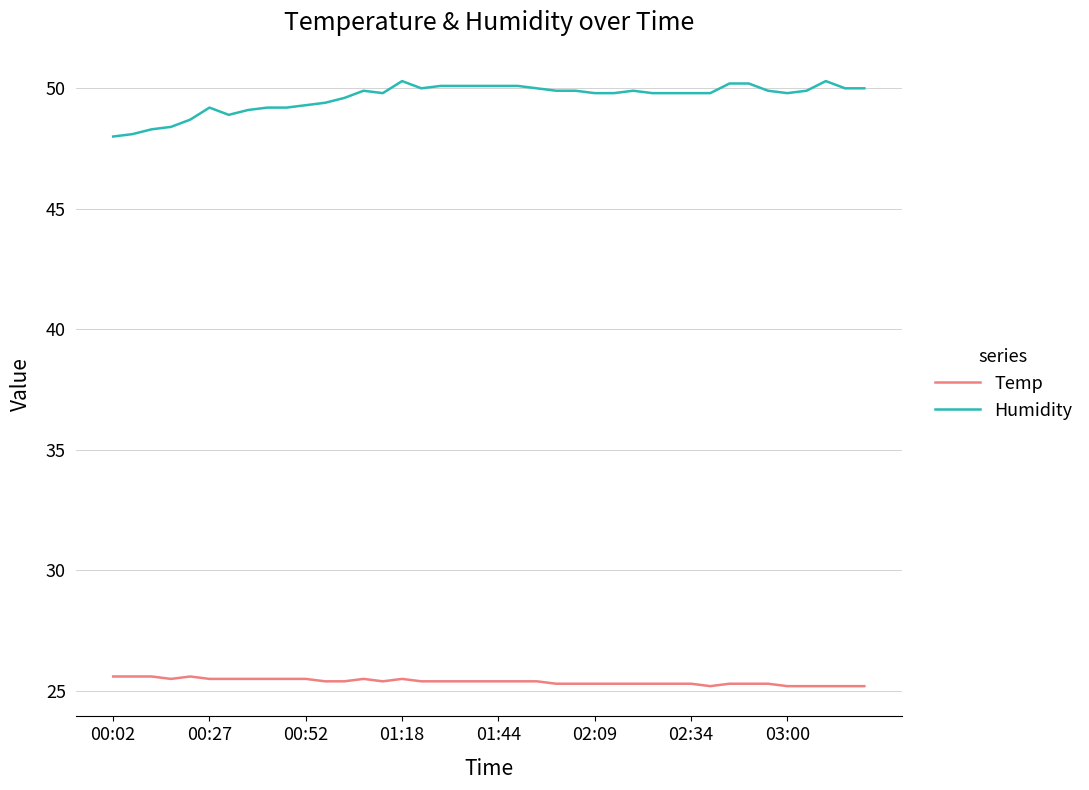

Rank the series by their average value, from highest to lowest.

Humidity, Temp